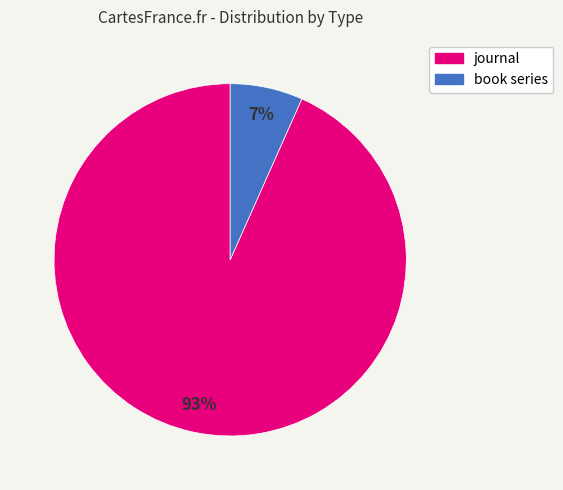

Is it true that journal is 93% of the pie?

True